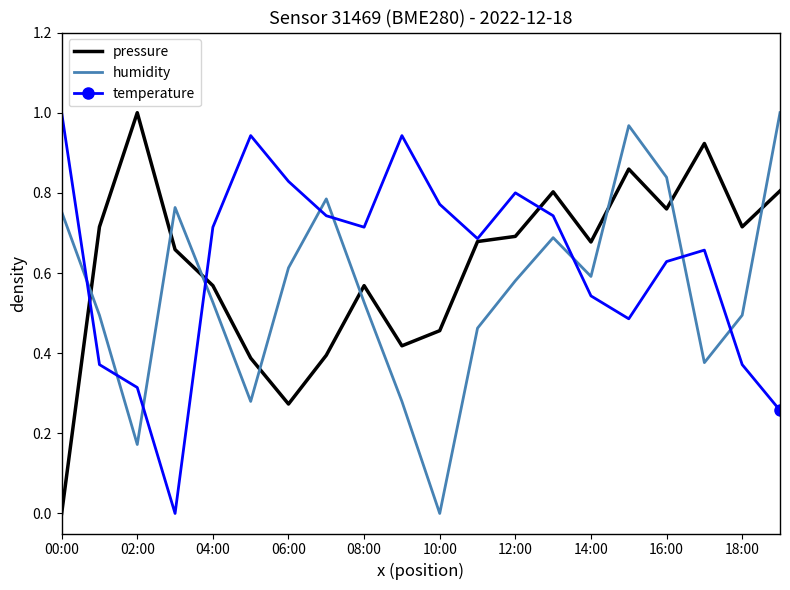

True or false: pressure and humidity cross at least once.

True